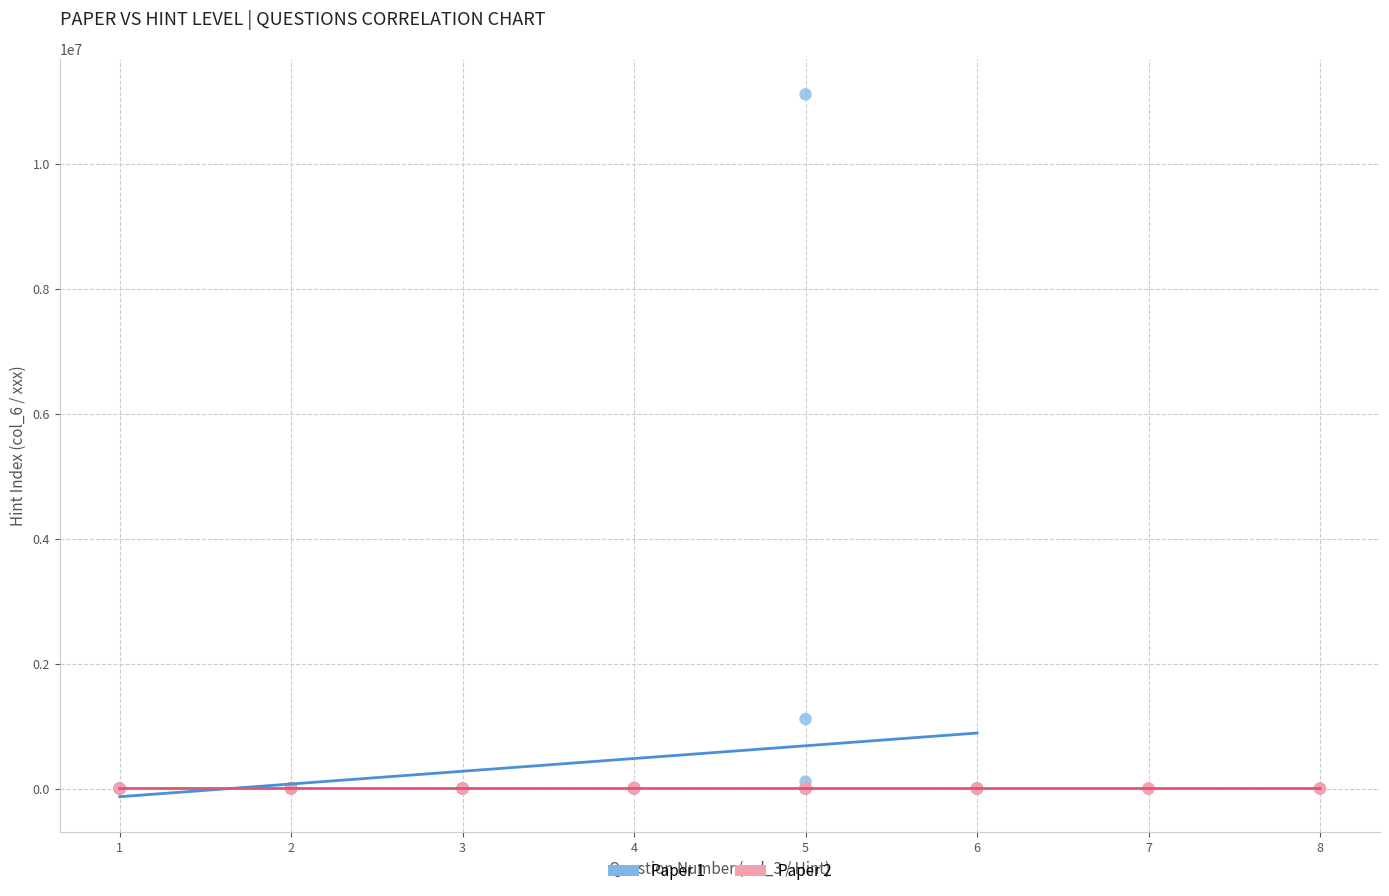

Which series reaches the maximum Y coordinate?

Paper 1